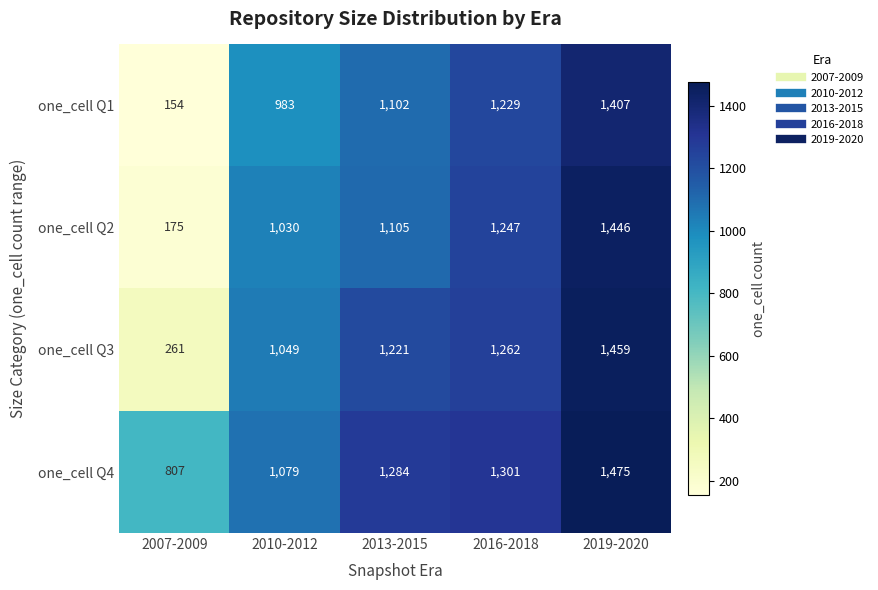

Which label corresponds to the largest value in the chart?

2019-2020